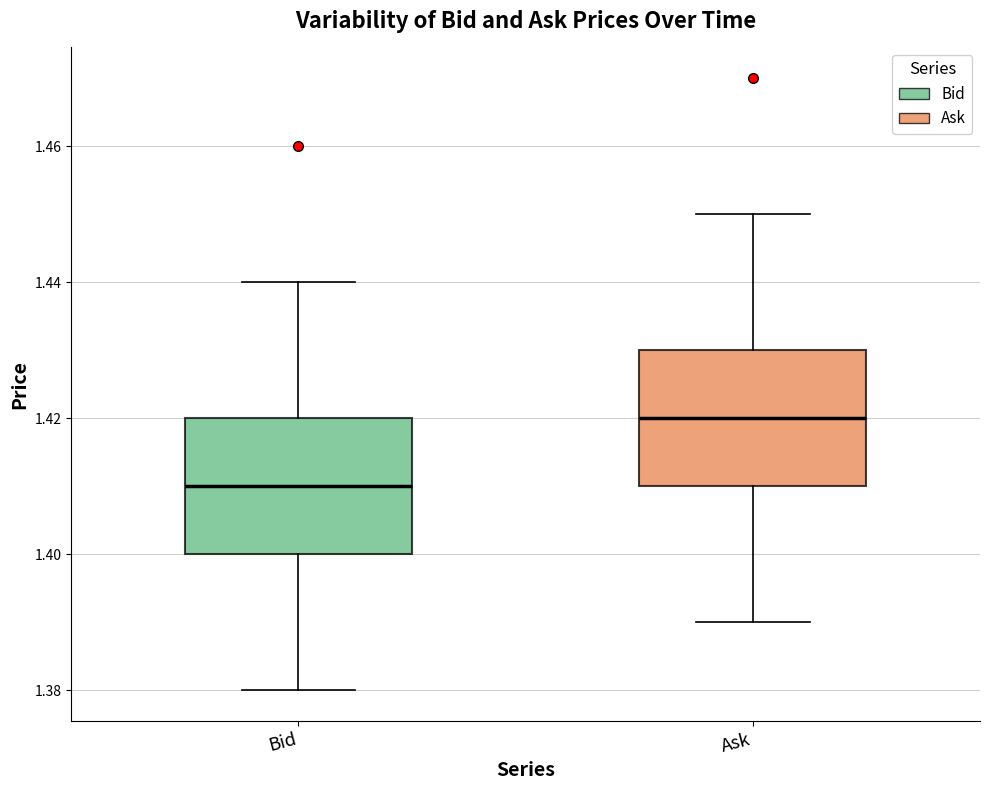

Reading left to right, transcribe this box plot: for each box, give where its median line is, the range the box spans, and where its two whiskers end, as read against the y-axis. The values are not printed on the chart, so give them approximately, as read against the axis.

Bid: median 1.41, box 1.40 to 1.42, whiskers 1.38 to 1.44
Ask: median 1.42, box 1.41 to 1.43, whiskers 1.39 to 1.45